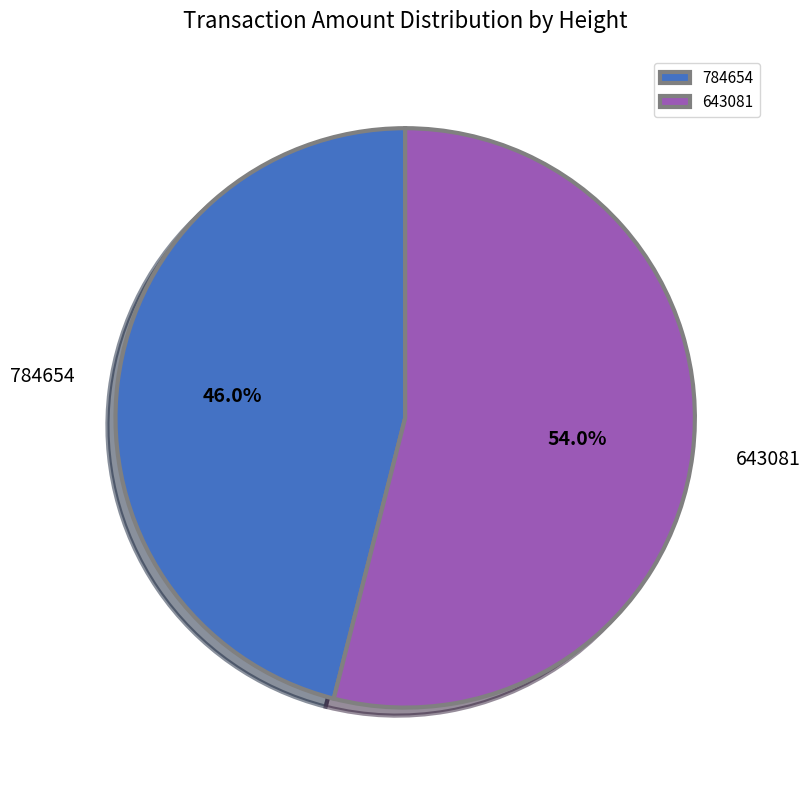

To the nearest percent, what is the difference between the largest and smallest slice percentages?

8%